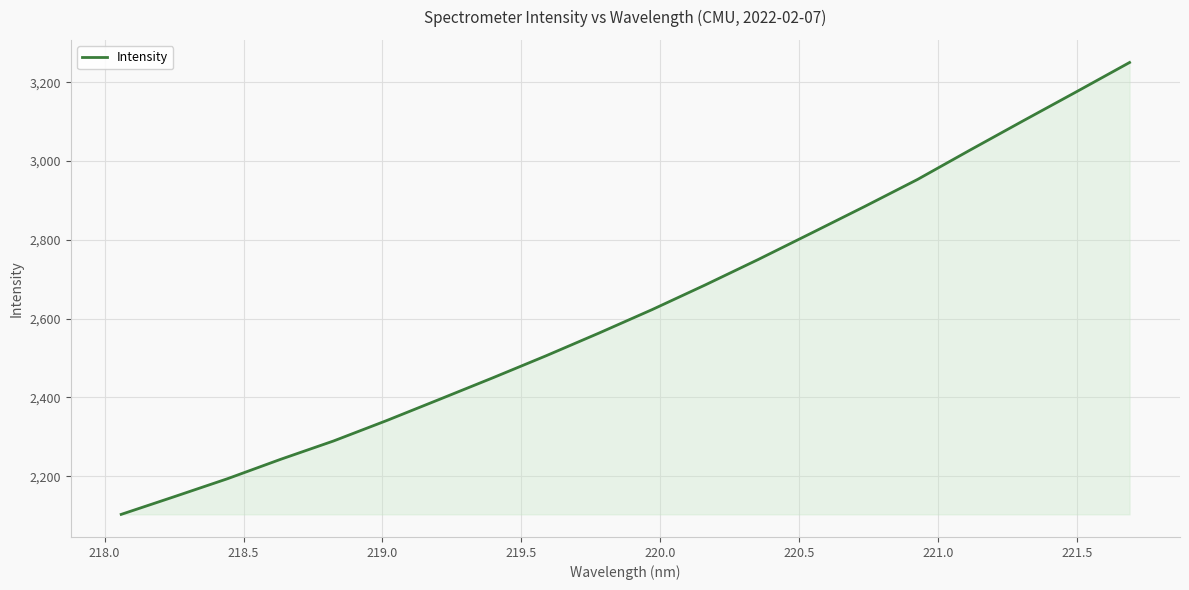

What is the difference between the maximum and minimum values?

1147.4